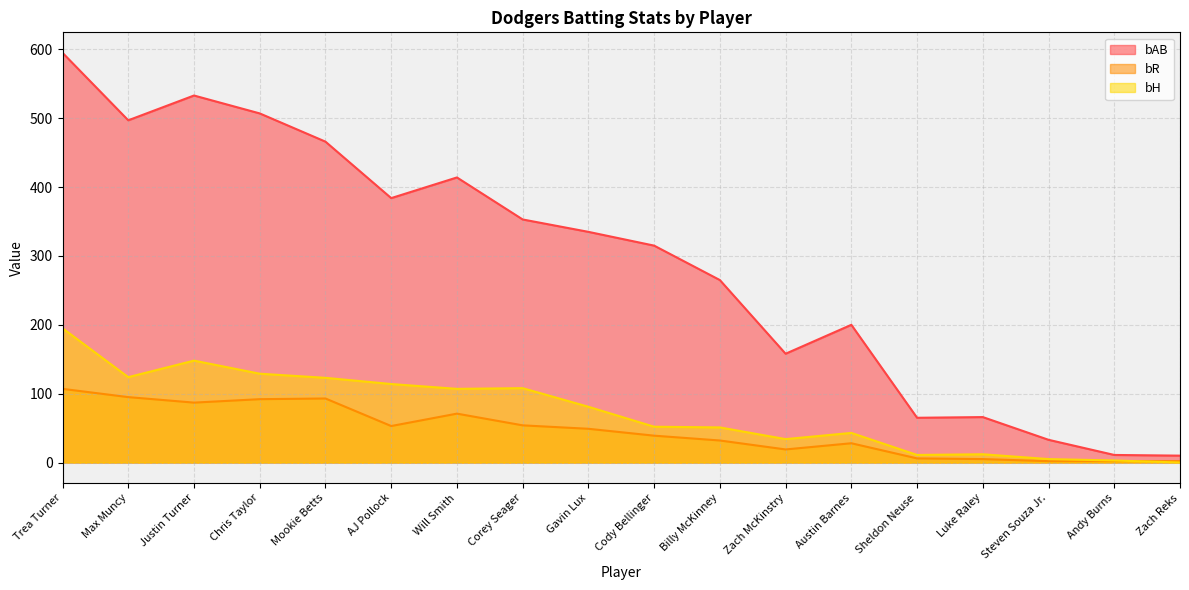

Which has a higher value, Cody Bellinger or Justin Turner?

Justin Turner